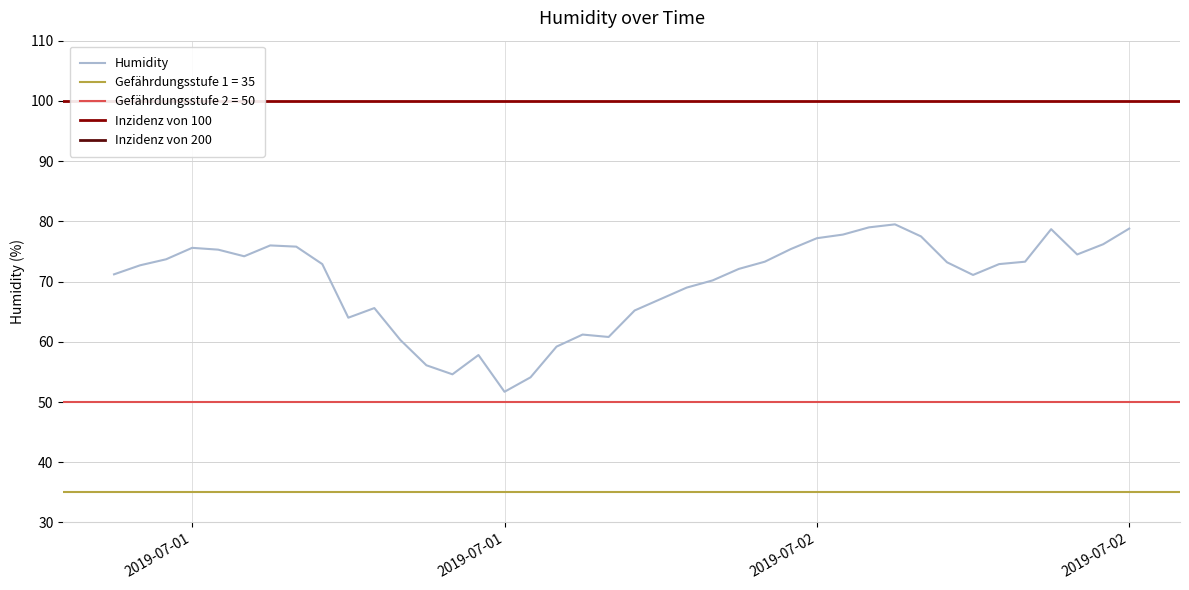

What is the difference between the maximum and minimum values?

27.8